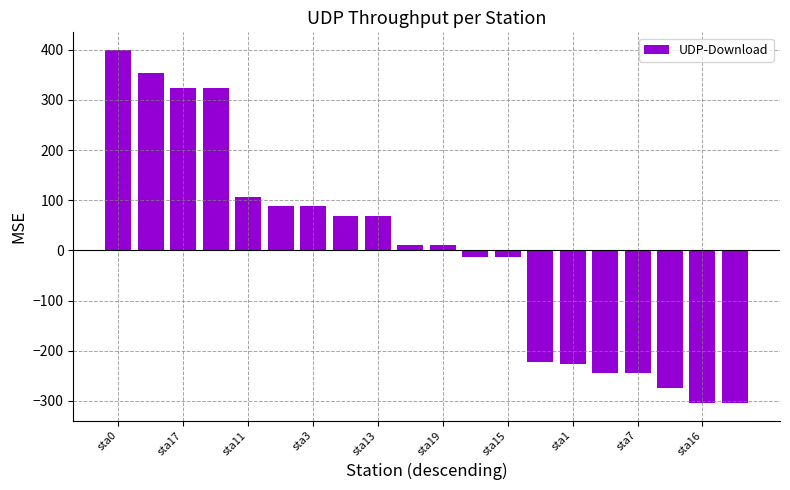

What is the smallest value displayed?

-303.9